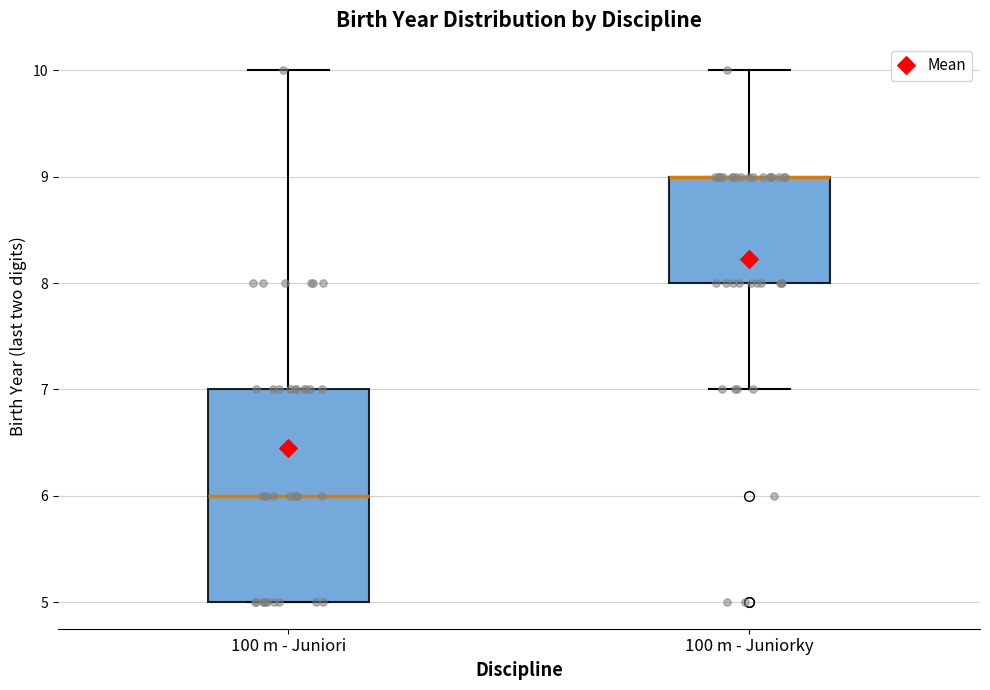

Which box is the tallest, from its lower edge to its upper edge?

100 m - Juniori